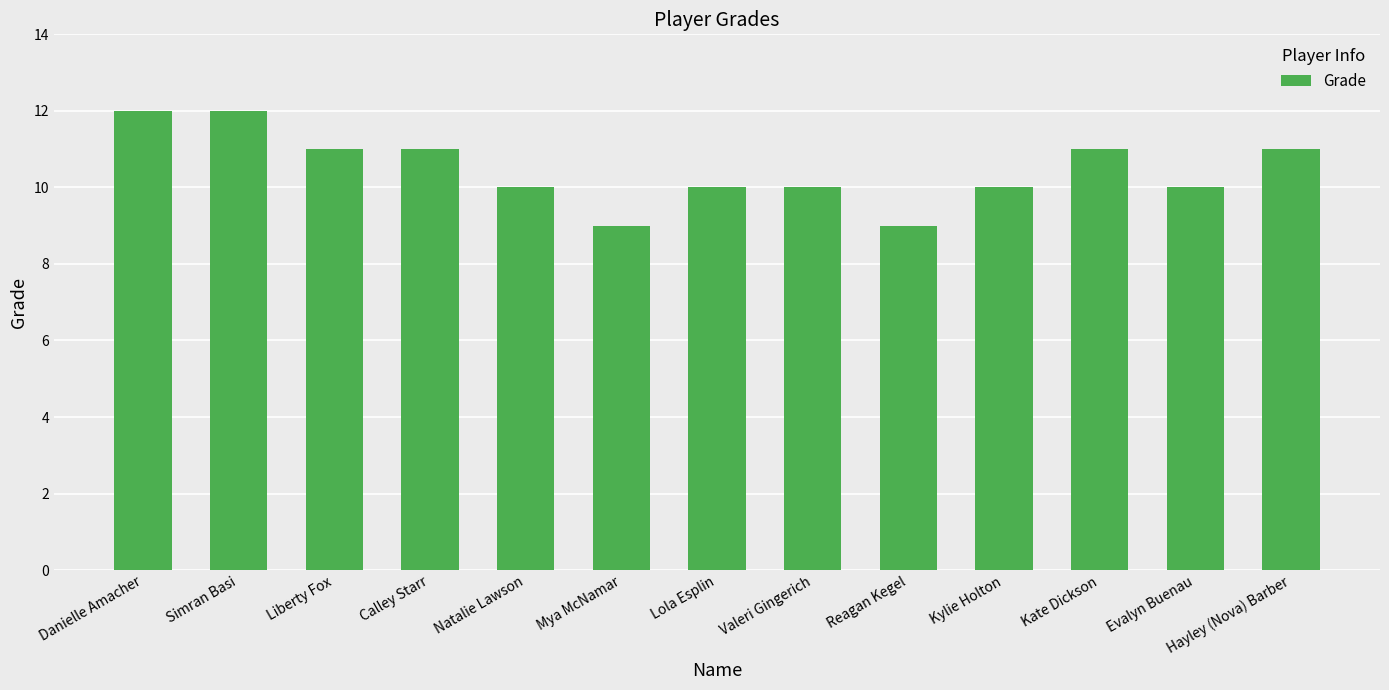

What is the smallest value displayed?

9